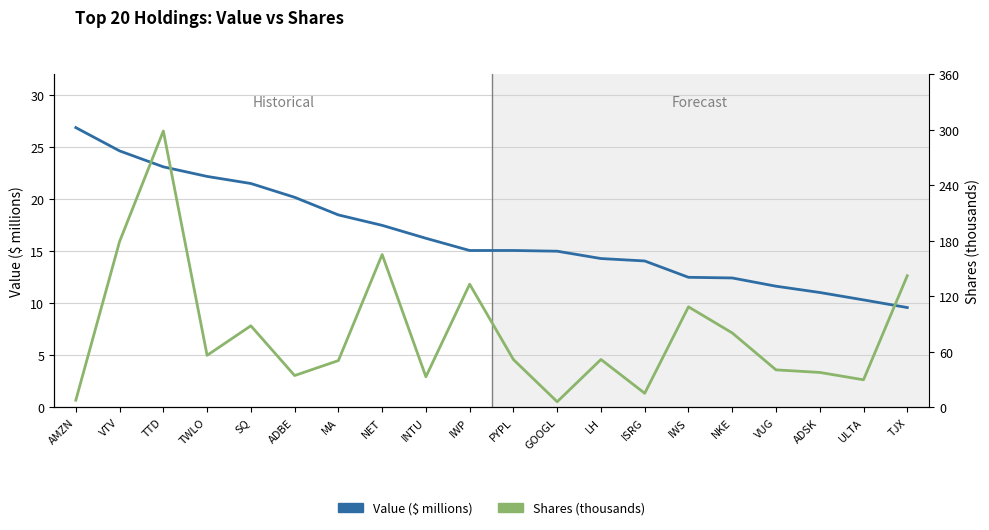

True or false: Shares (thousands) has a value of 50.6 at MA.

True